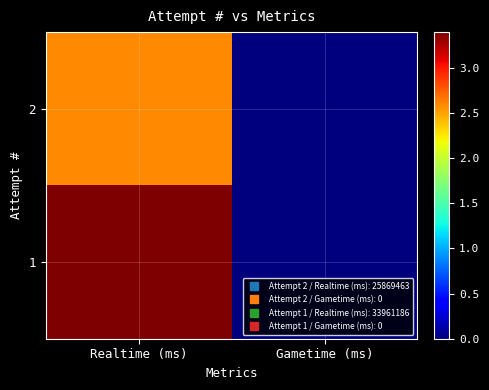

Which series has the largest range (max minus min)?

1